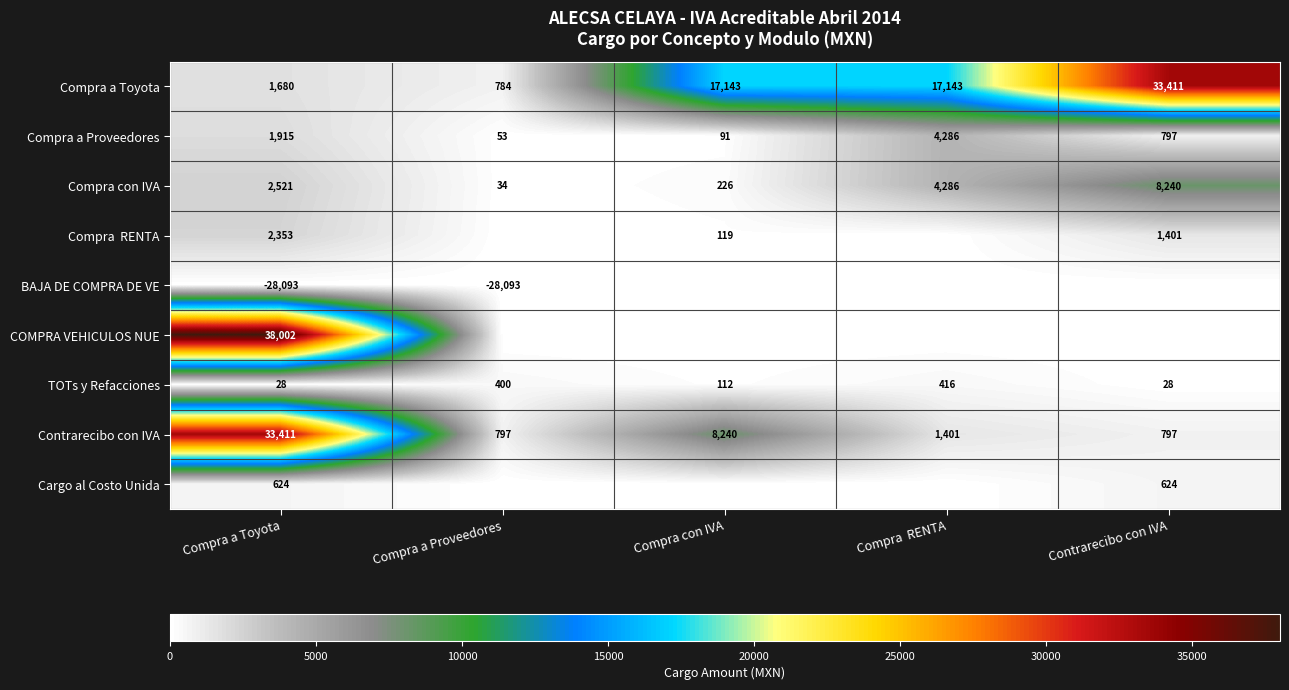

Is the value of Compra a Proveedores at Contrarecibo con IVA greater than the value of Compra con IVA at Compra a Proveedores?

Yes